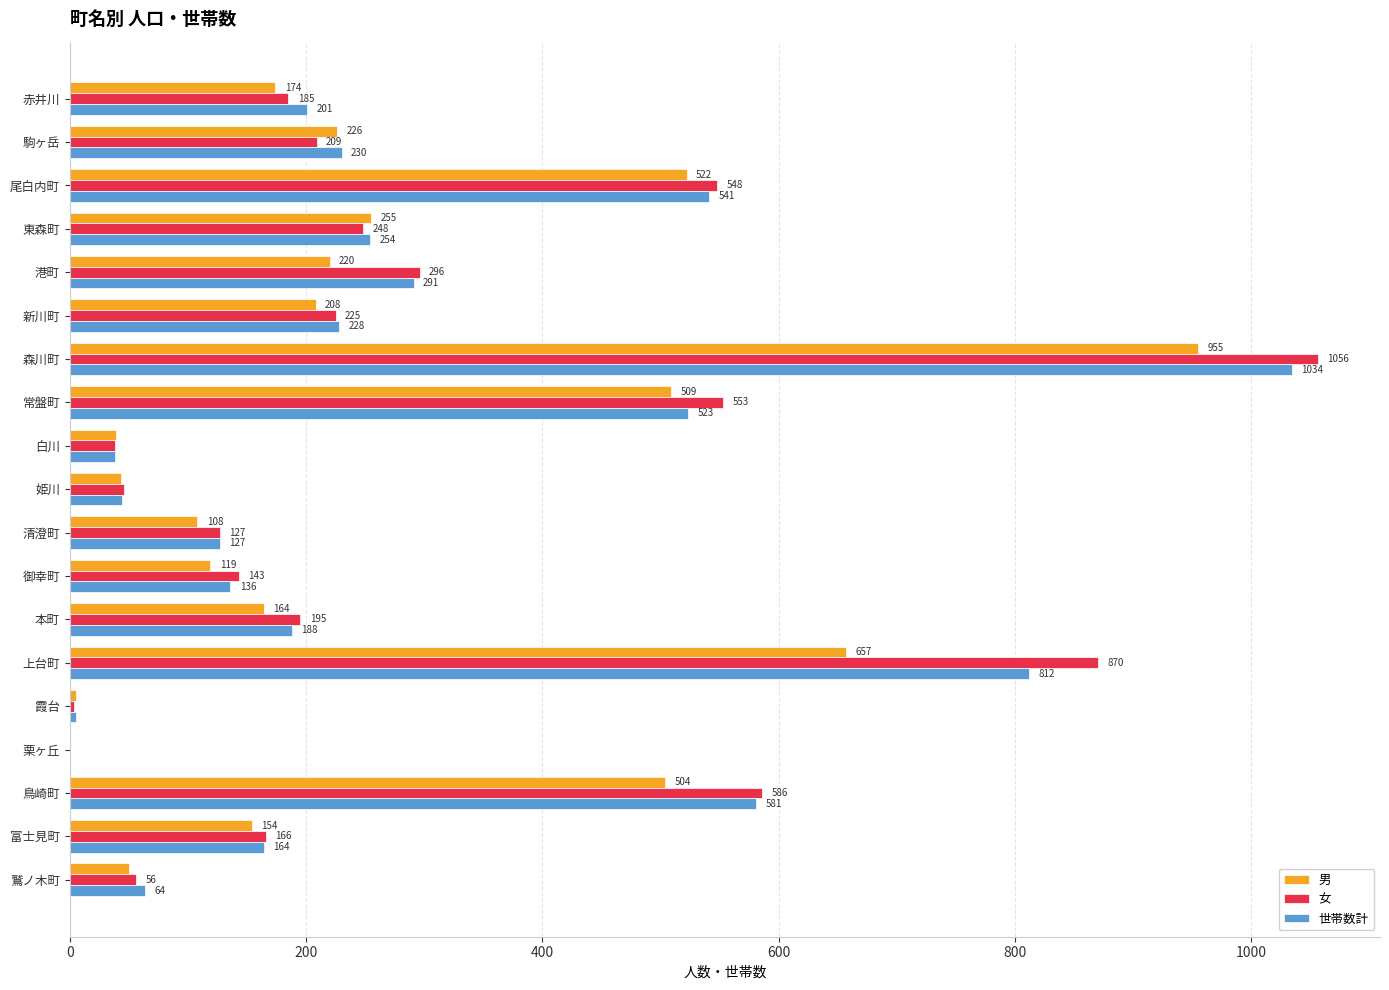

What is the sum of all 世帯数計 values?

5461